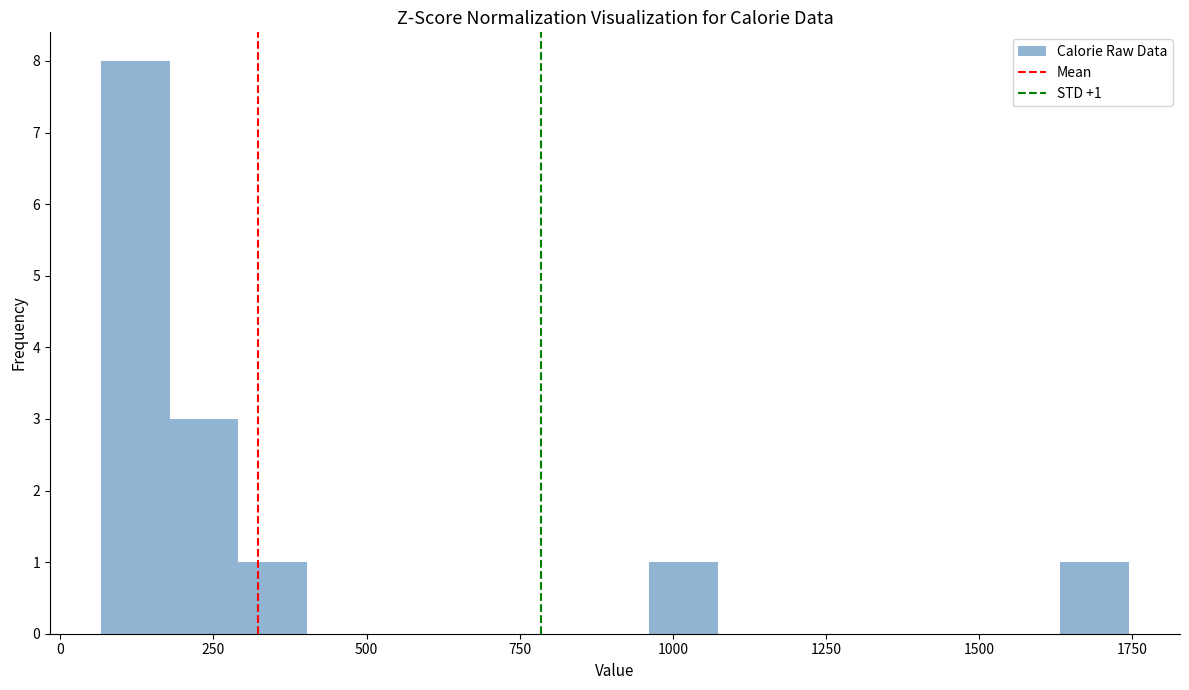

Read against the x-axis, roughly where is the centre of the tallest bar?

100